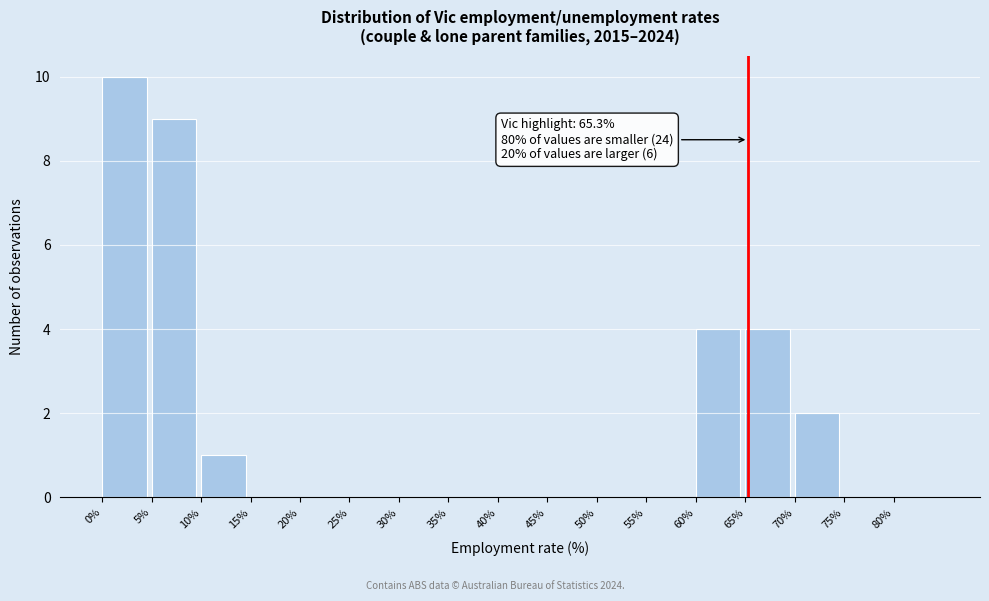

Which range on the x-axis has the tallest bar?

0 to 5